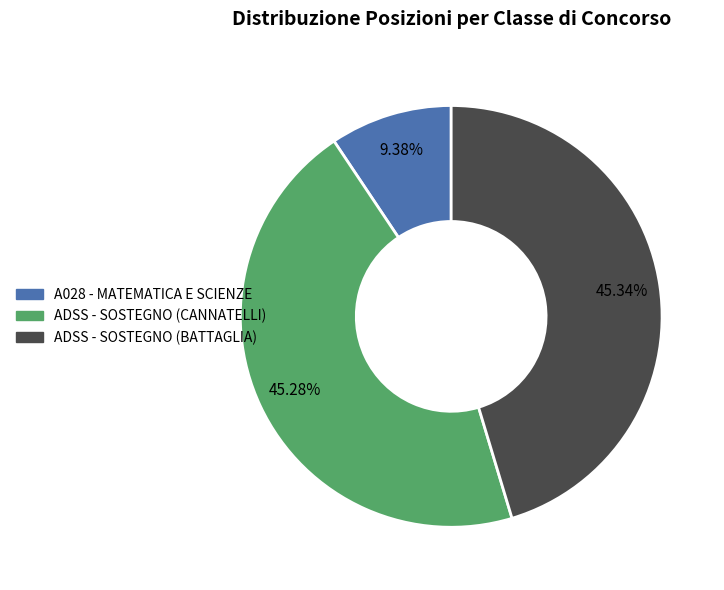

What is the smallest slice in the pie chart?

A028 - MATEMATICA E SCIENZE